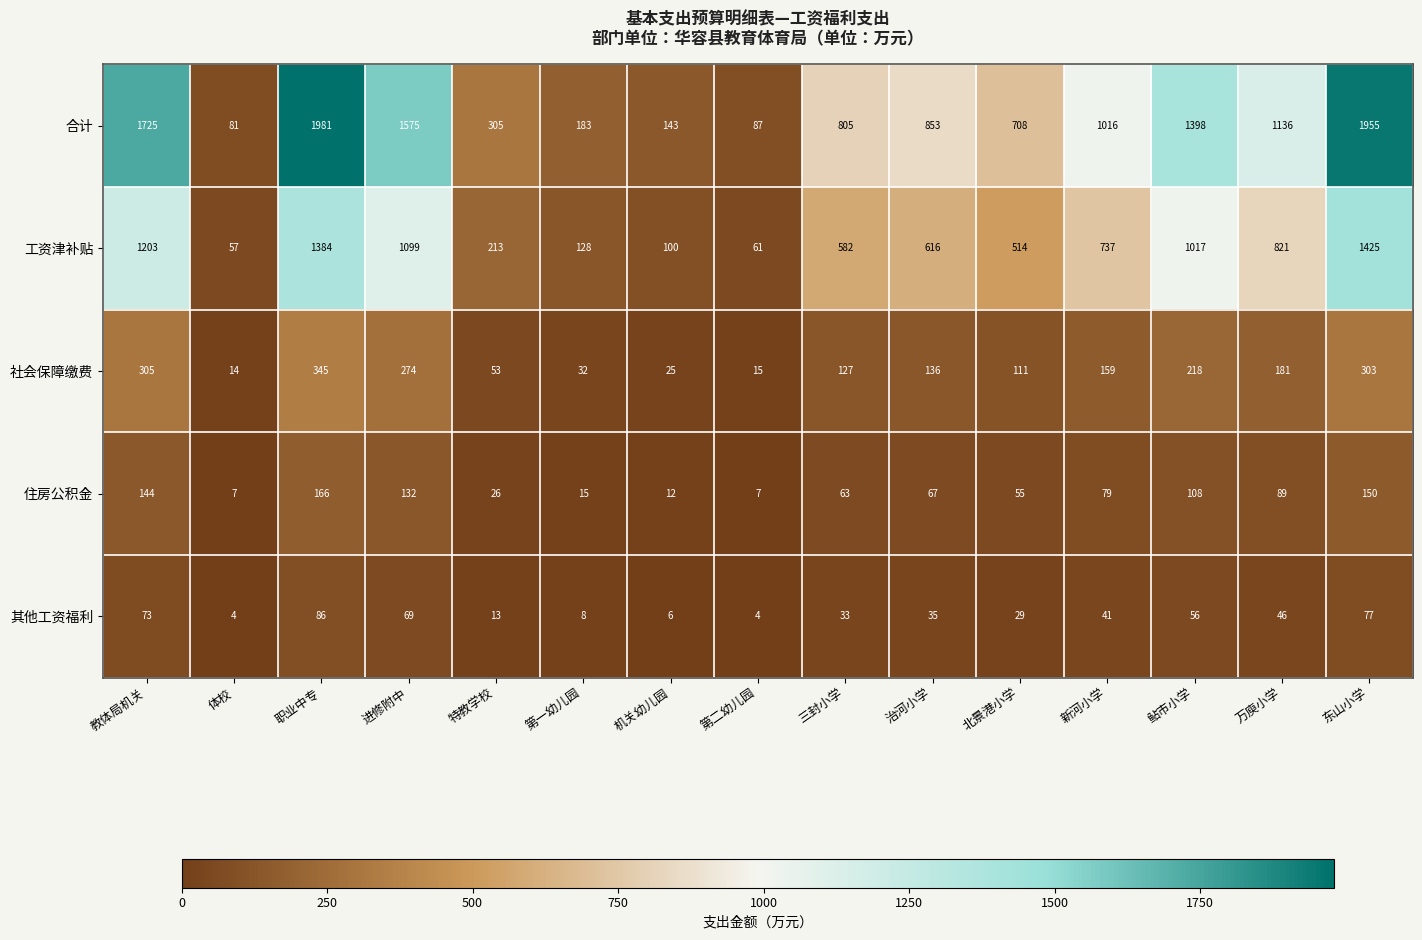

At which label does 其他工资福利 first exceed 35?

教体局机关